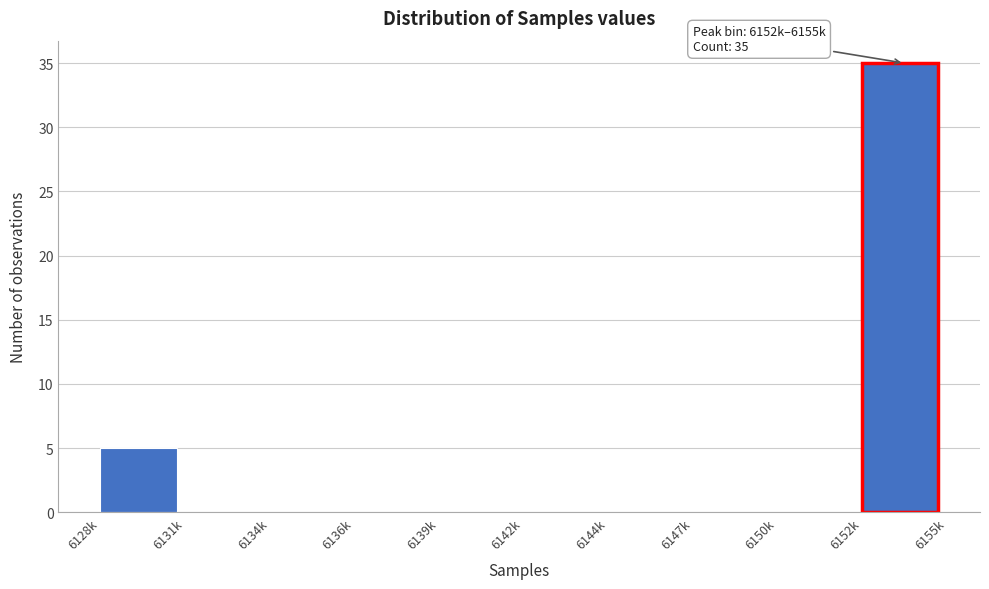

Reading left to right, what are all the values shown in this chart?

6128k=5	6131k=0	6134k=0	6136k=0	6139k=0	6142k=0	6144k=0	6147k=0	6150k=0	6152k=35